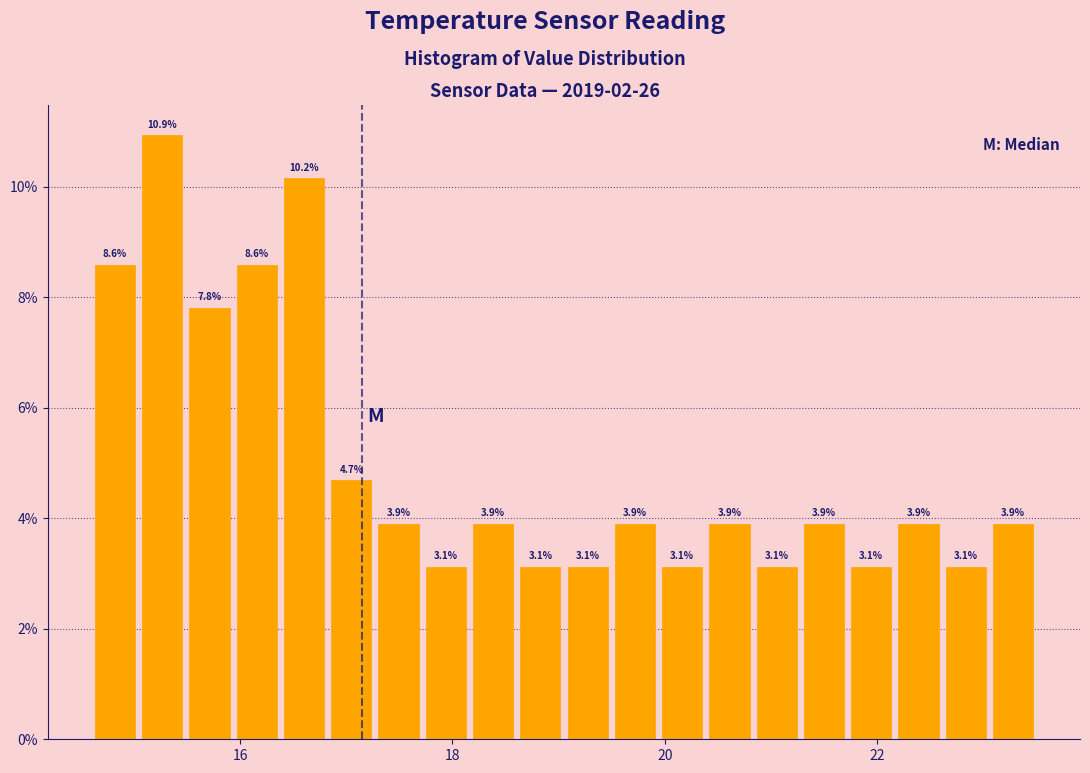

Around what value on the x-axis is the tallest bar? Give the approximate position of its centre, as read against the axis.

15.2